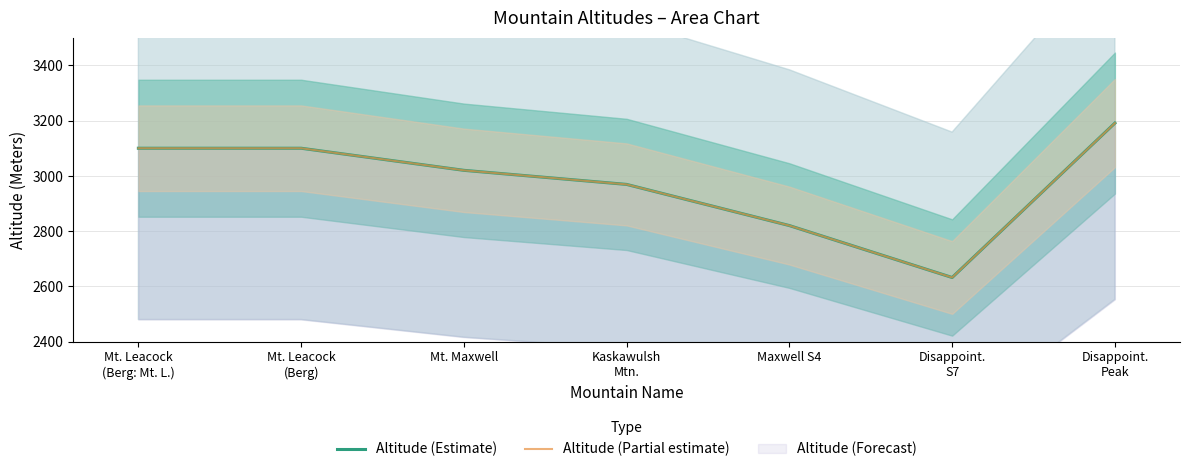

The Altitude (Partial estimate) series shows 3100 at Mt. Leacock
(Berg: Mt. L.). True or false?

True